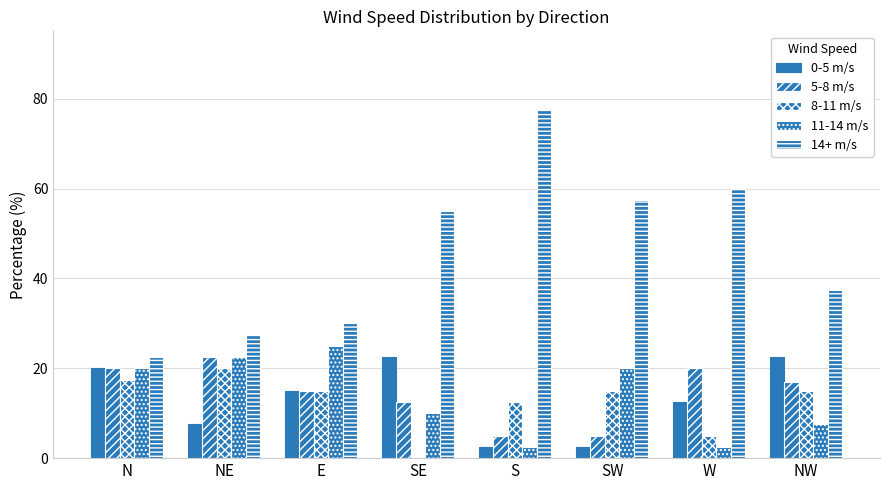

How many data points does each series have?

8